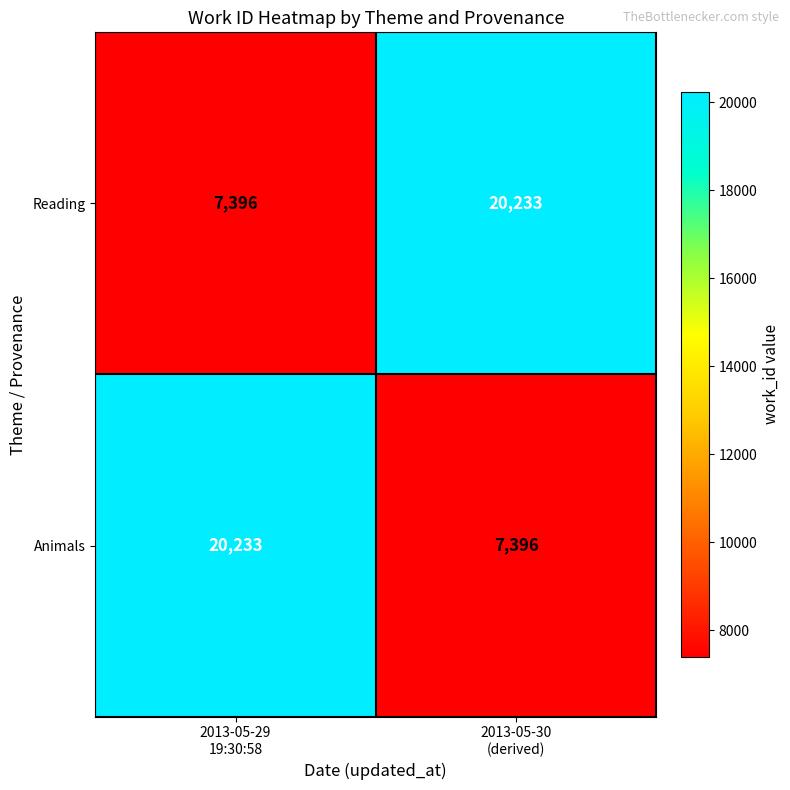

Reading left to right, list all the values displayed in this chart.

Reading: 7396	20233
Animals: 20233	7396